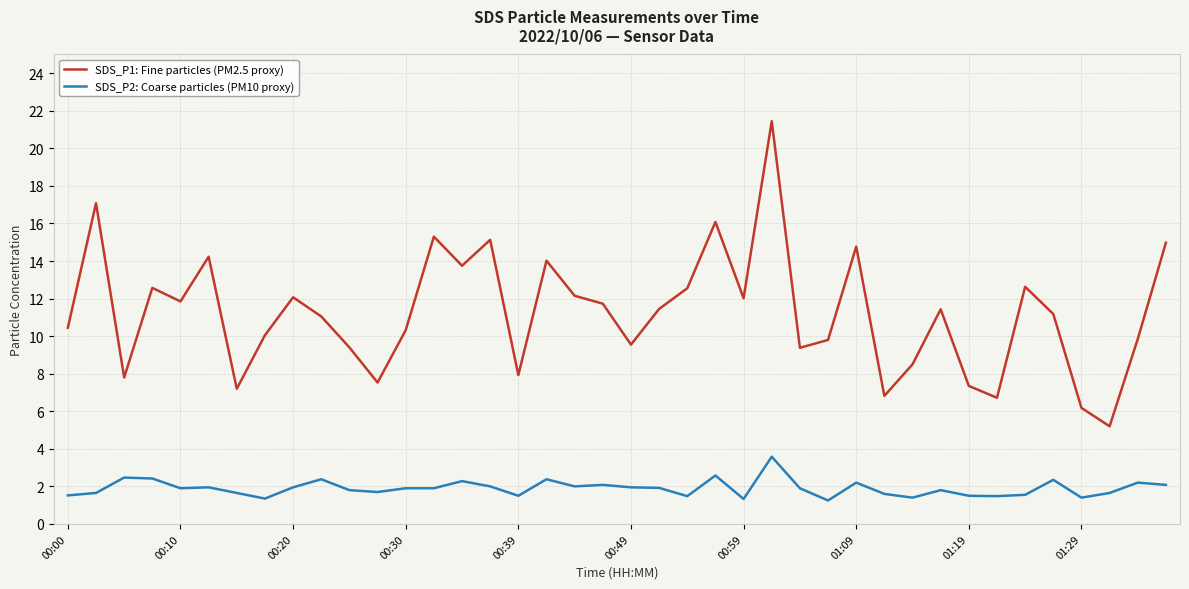

Rank the series by their maximum value, from highest to lowest.

SDS_P1: Fine particles (PM2.5 proxy), SDS_P2: Coarse particles (PM10 proxy)